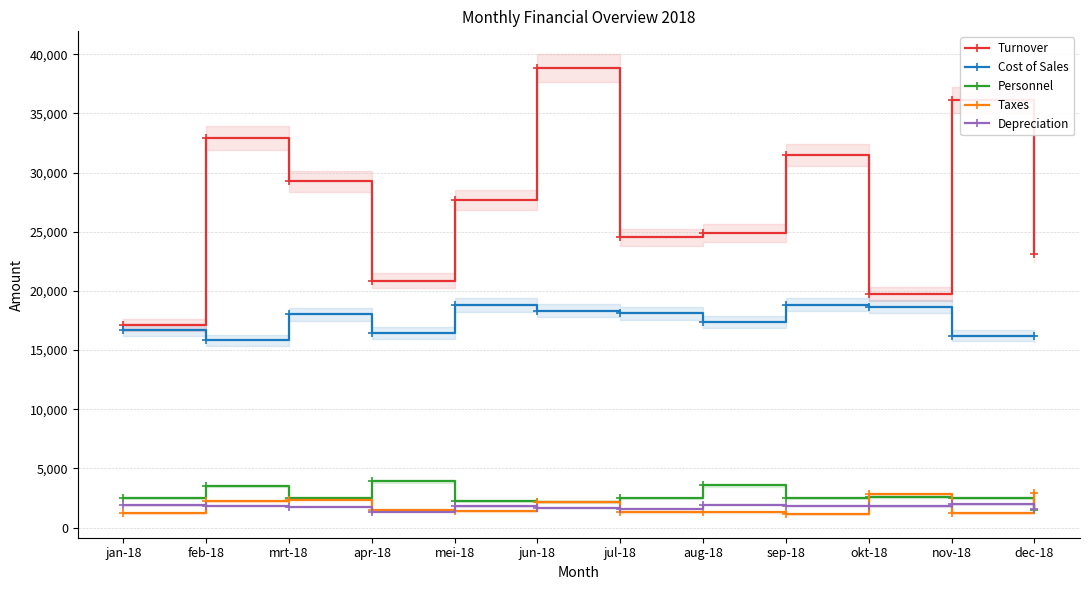

Which series has the widest spread of values?

Turnover